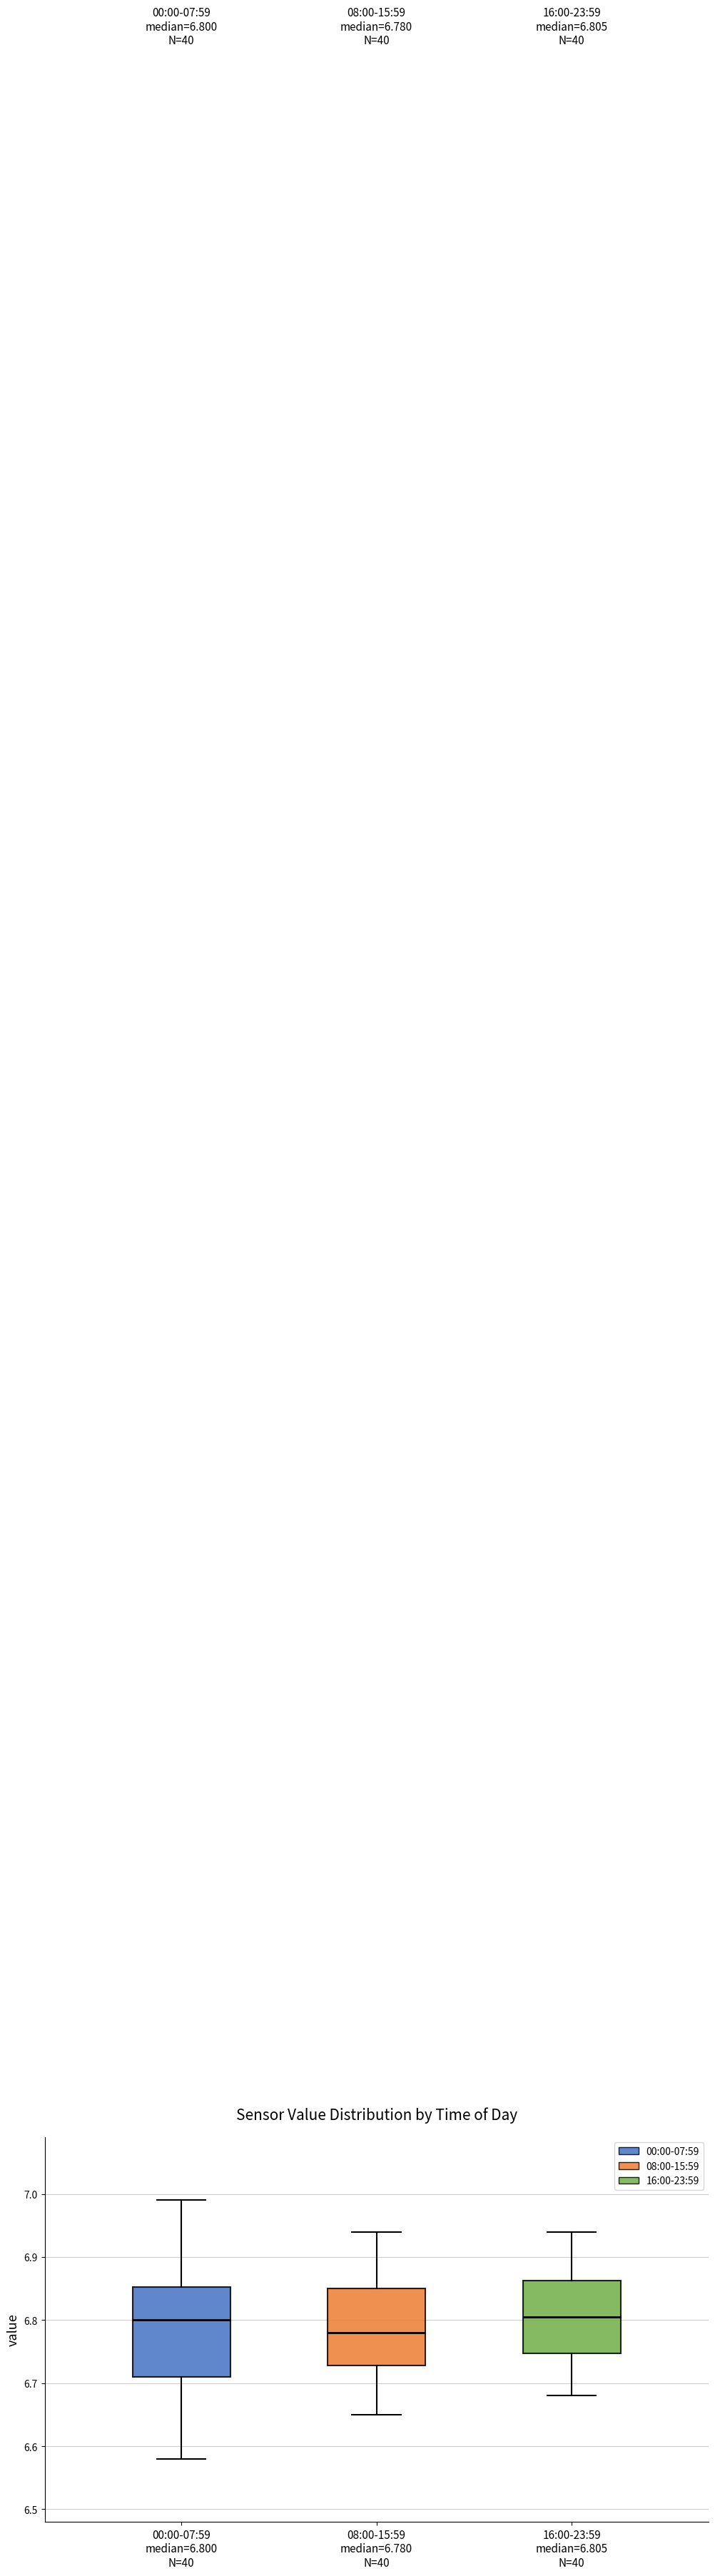

Which box is the tallest, from its lower edge to its upper edge?

00:00-07:59 median=6.800 N=40